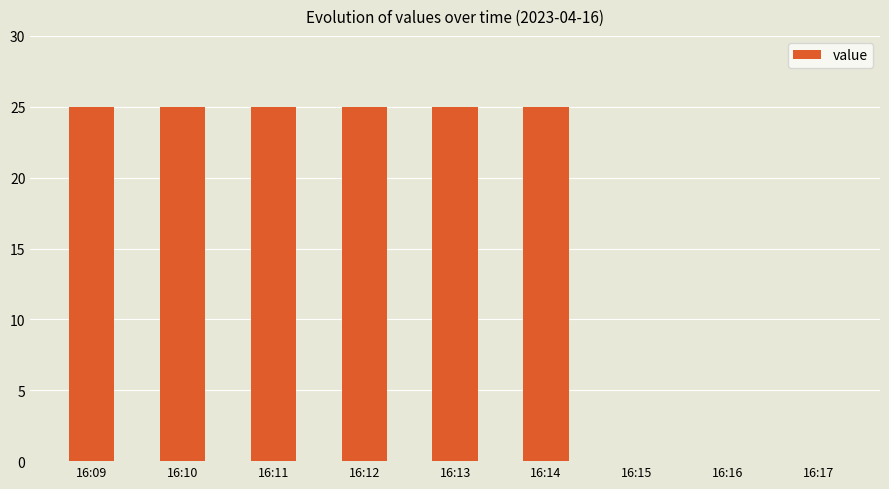

Are the bars grouped side by side (vs. stacked)?

No